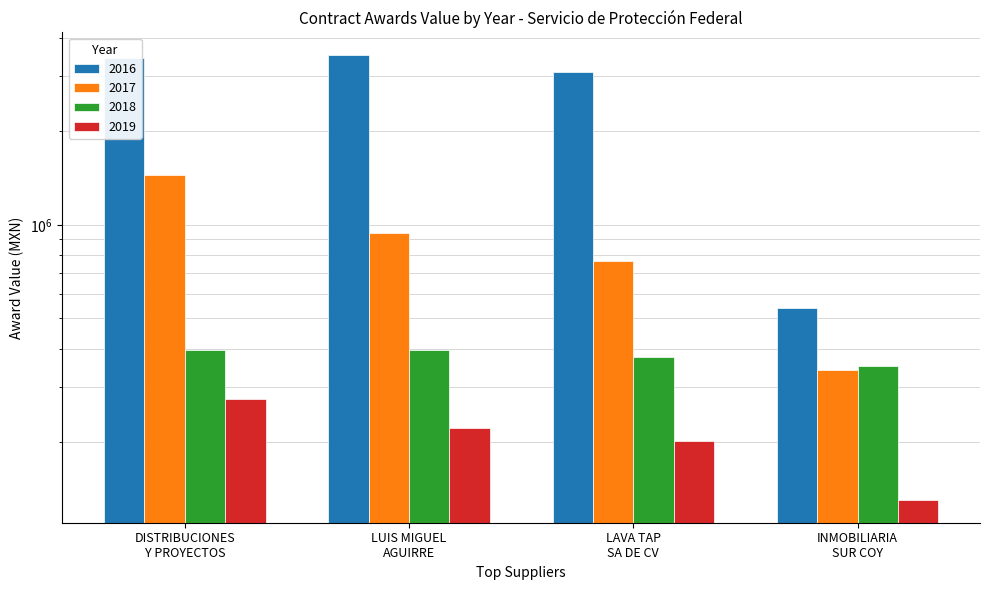

Read the 2016 value at LUIS MIGUEL AGUIRRE.

3525049.7